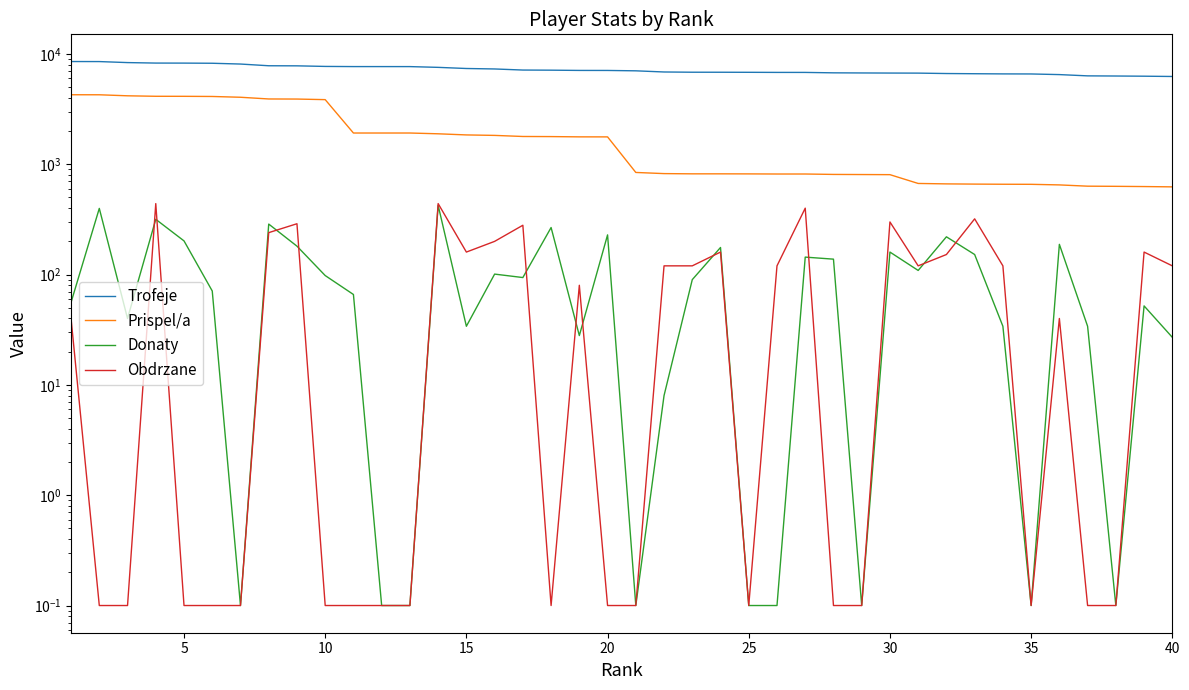

True or false: Trofeje and Donaty intersect in this chart.

False